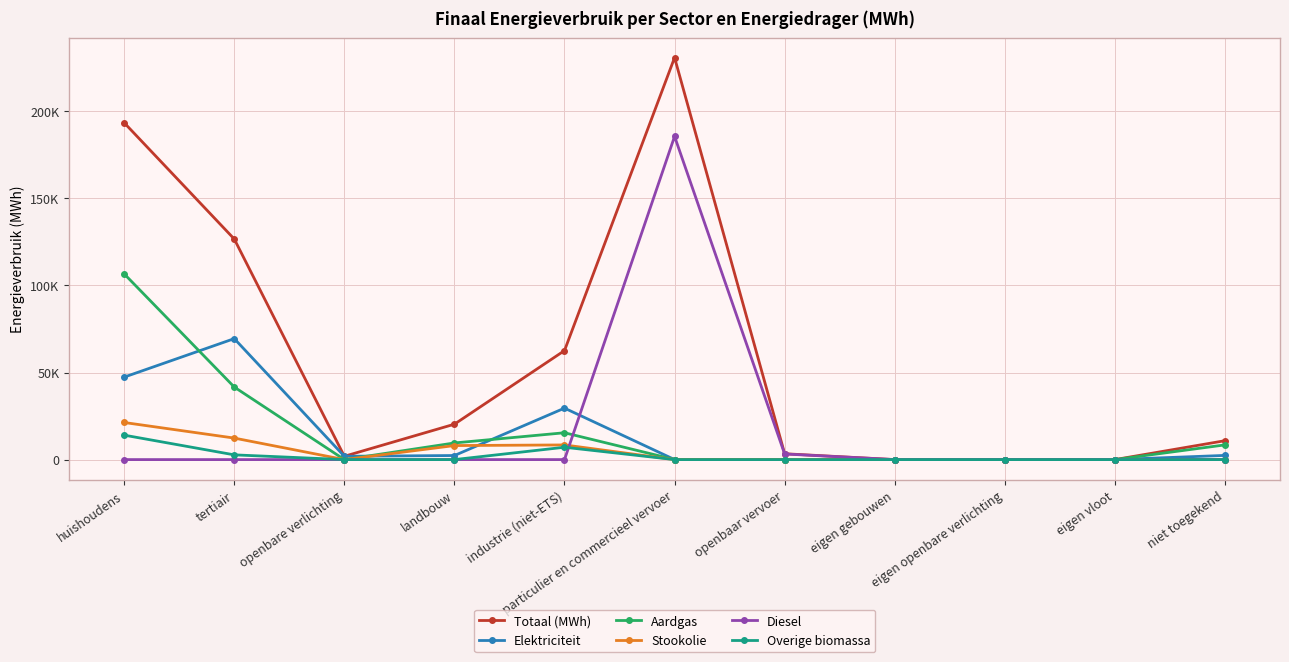

What are all the series names shown in the legend?

Totaal (MWh), Elektriciteit, Aardgas, Stookolie, Diesel, Overige biomassa